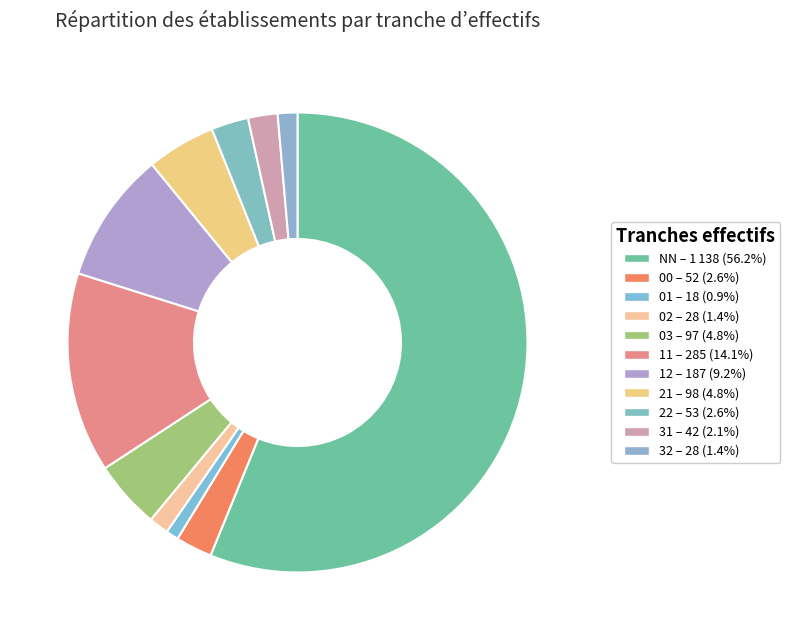

The 03 slice represents 5% of the pie. True or false?

True